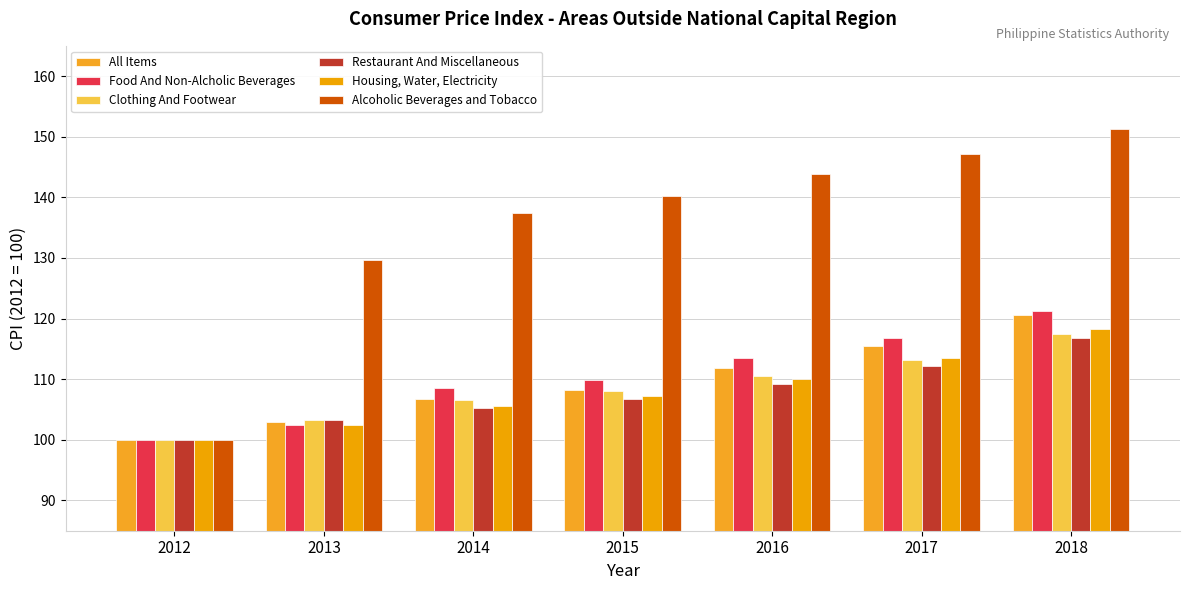

Which category has the highest value in the Restaurant And Miscellaneous series?

2018